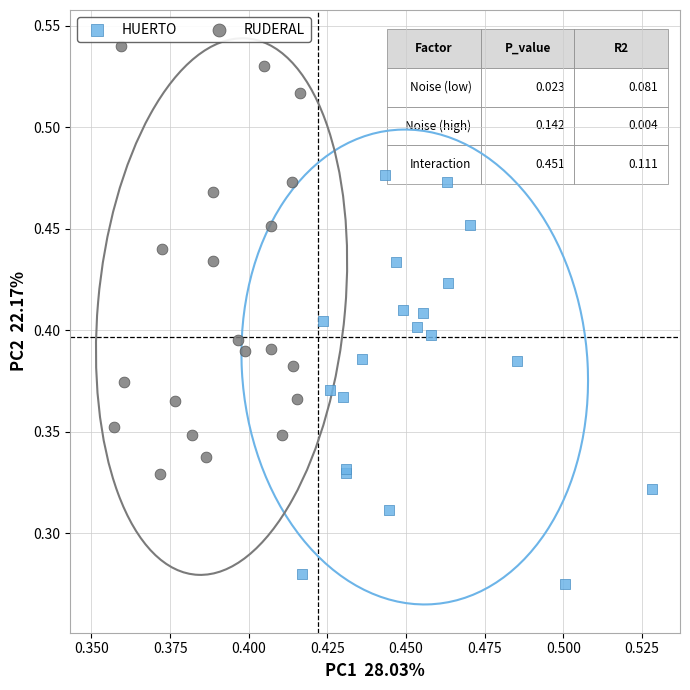

What are all the series names shown in the legend?

HUERTO, RUDERAL